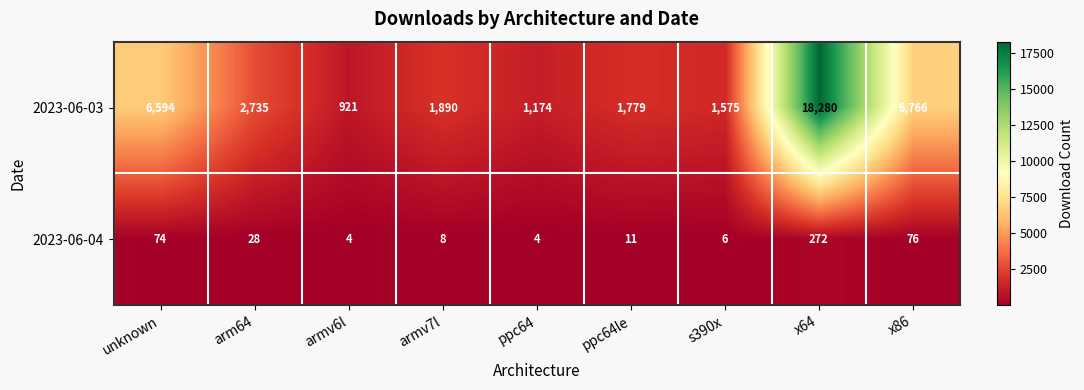

The value of 2023-06-04 at ppc64le is 11. True or false?

True